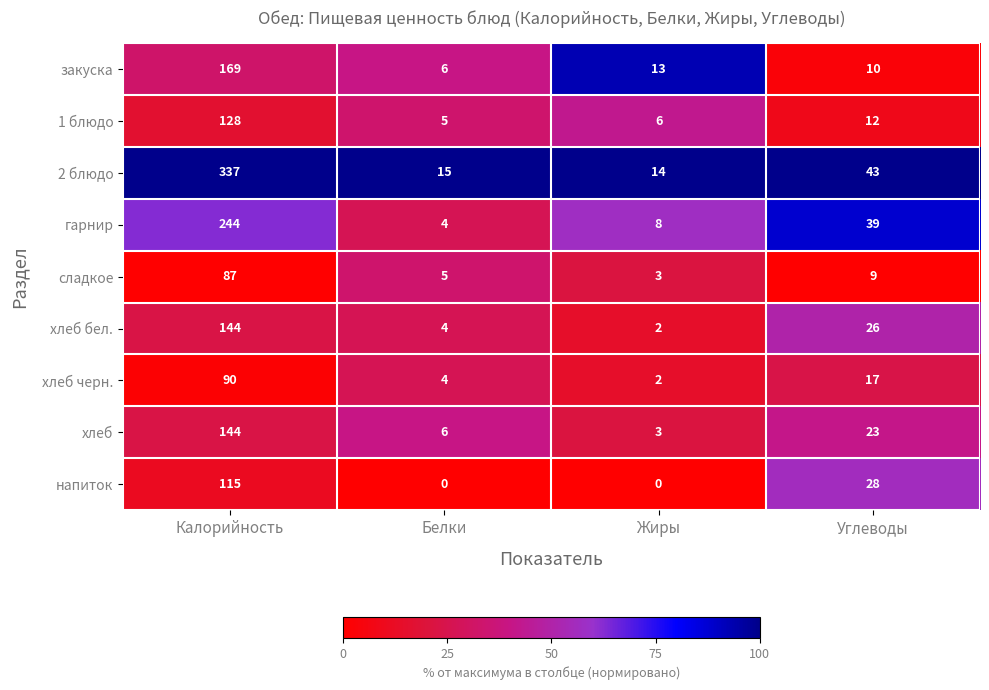

Which series has the largest total across all categories?

2 блюдо